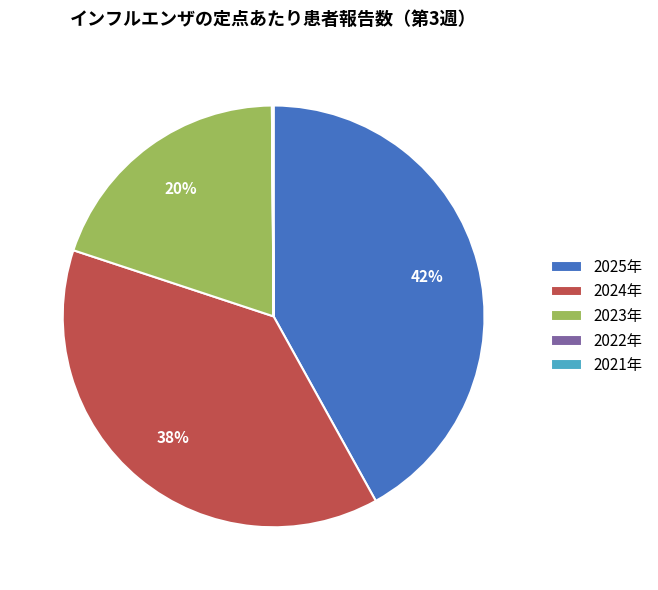

What is the ratio of the value at 2024年 to the value at 2023年?

1.9